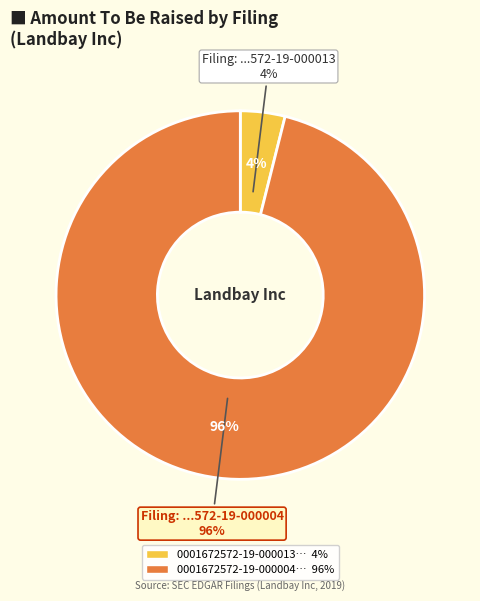

Is there any slice that represents more than half of the pie?

Yes